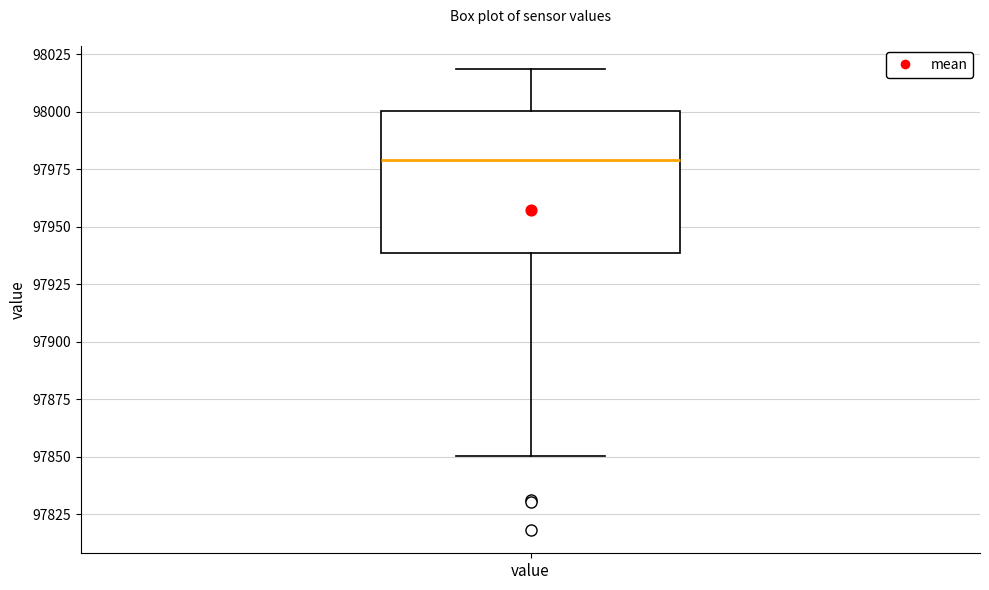

Transcribe this box plot: give where the median line is, the range the box spans, and where the two whiskers end, as read against the y-axis. The values are not printed on the chart, so give them approximately, as read against the axis.

median 97980, box 97940 to 98000, whiskers 97850 to 98020